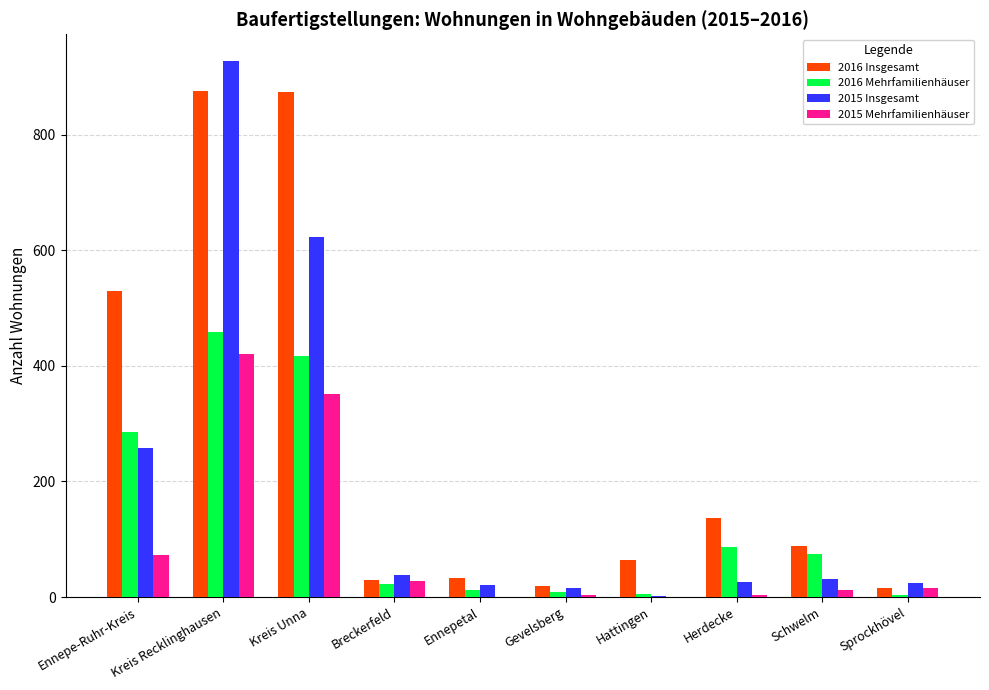

What is the total value across all series at Hattingen?

71